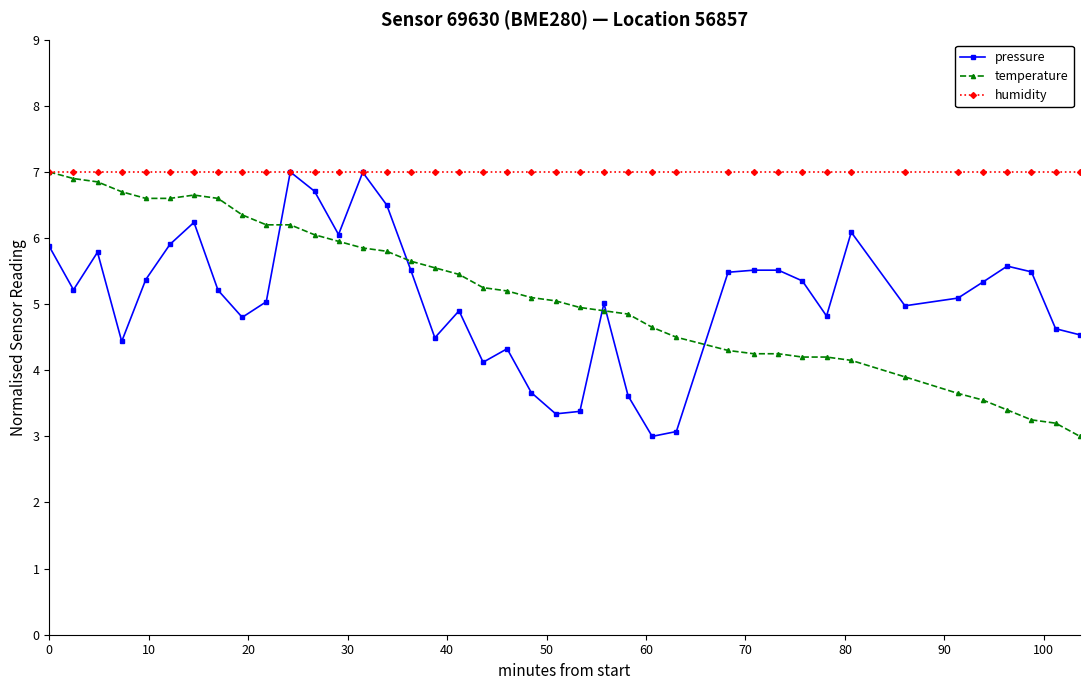

How many intersections are there between pressure and temperature?

5